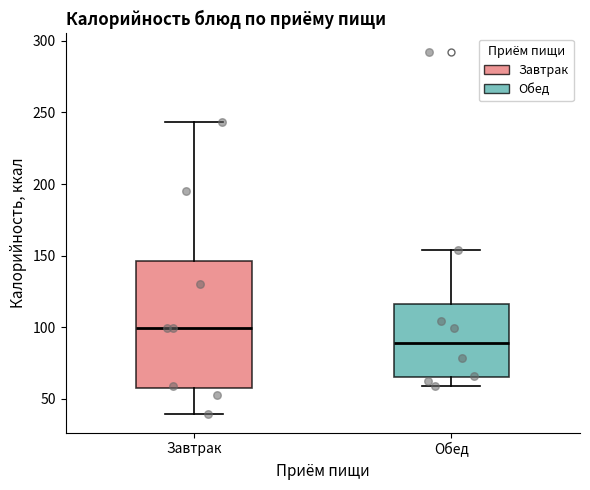

Reading left to right, read every box against the y-axis: the position of its median line, the range the box covers, and the ends of its whiskers. The values are not printed on the chart, so give them approximately, as read against the axis.

Завтрак: median 100, box 55 to 145, whiskers 40 to 245
Обед: median 90, box 65 to 115, whiskers 60 to 155